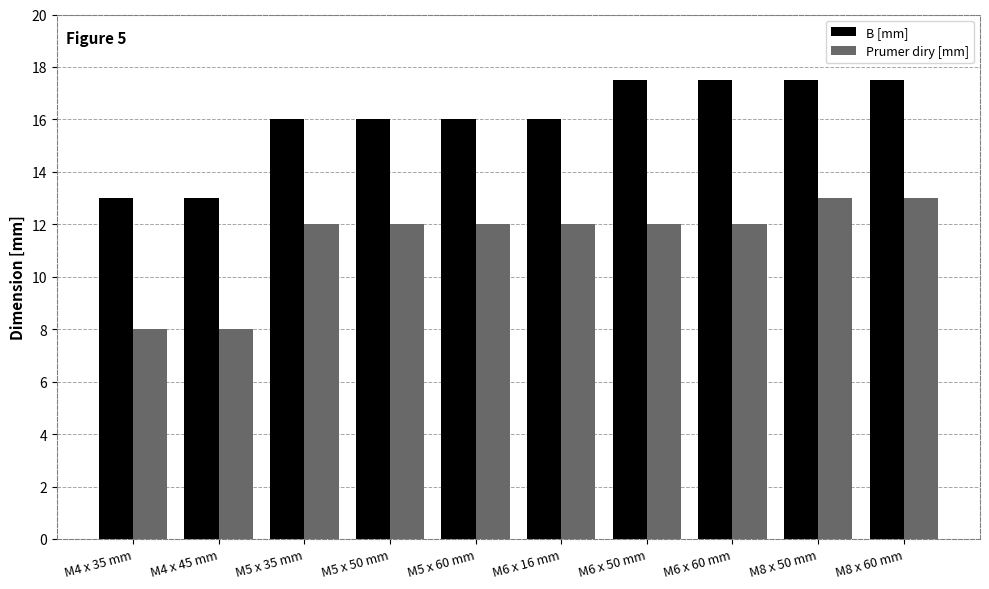

Does the chart contain any negative values?

No